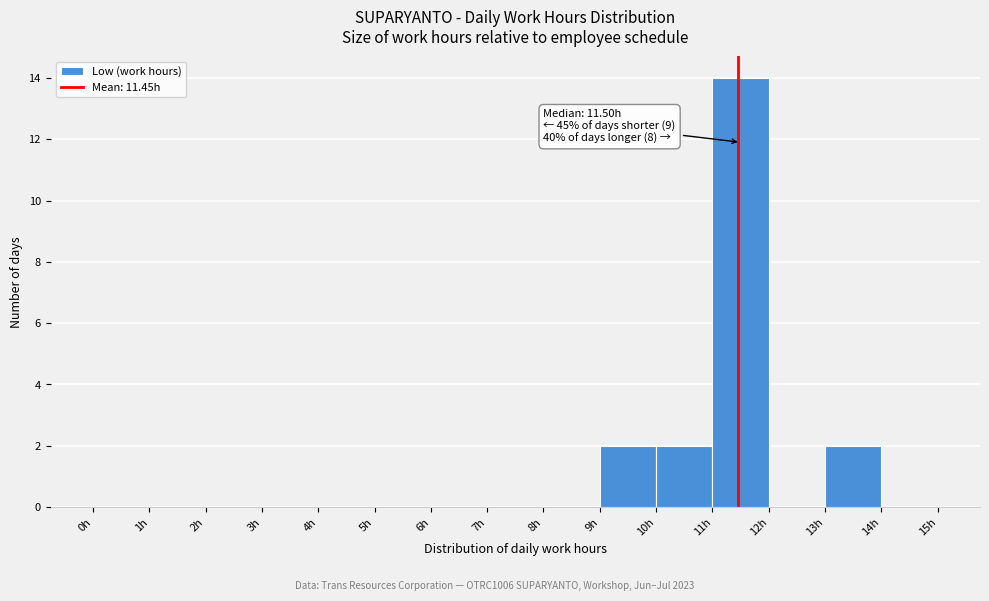

Over which range of the x-axis is the bar tallest?

11 to 12